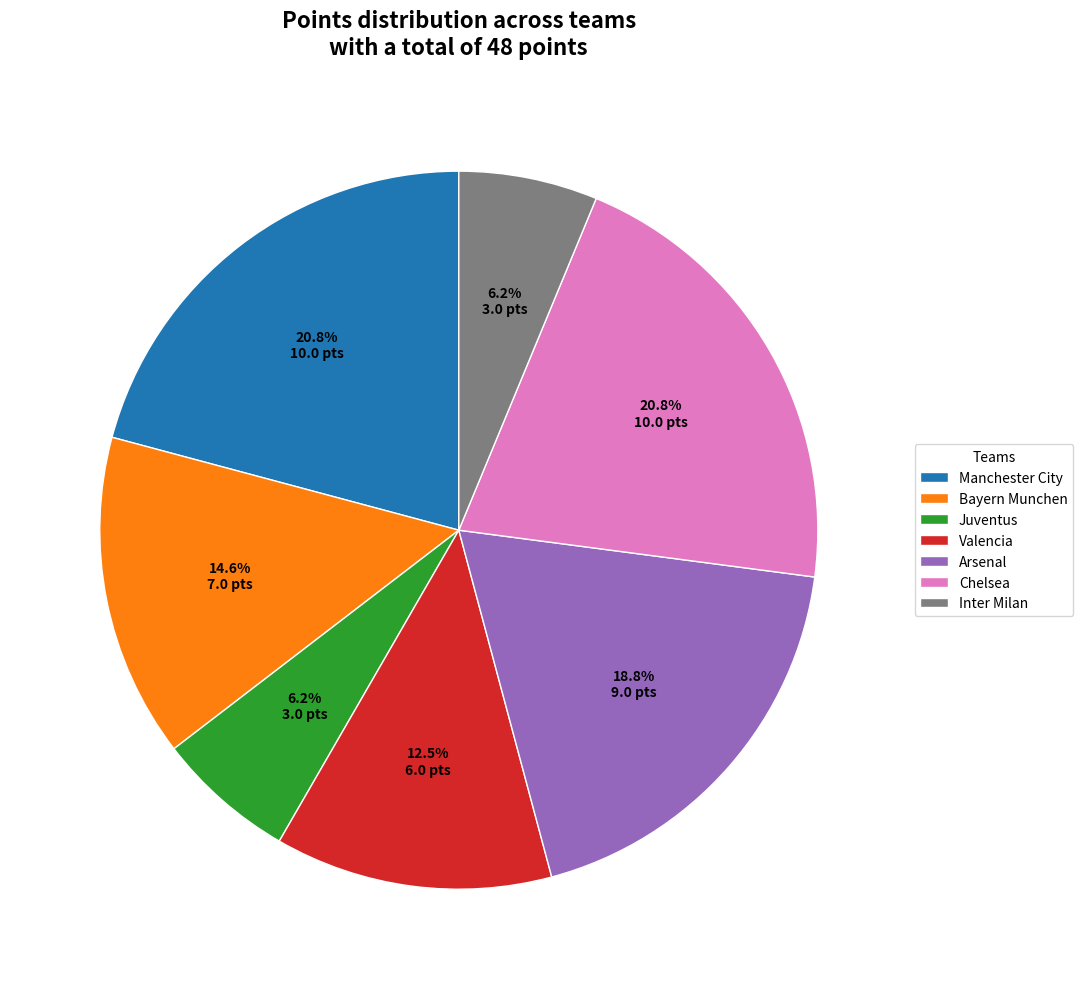

Do Valencia and Chelsea together represent more than half of the pie?

No